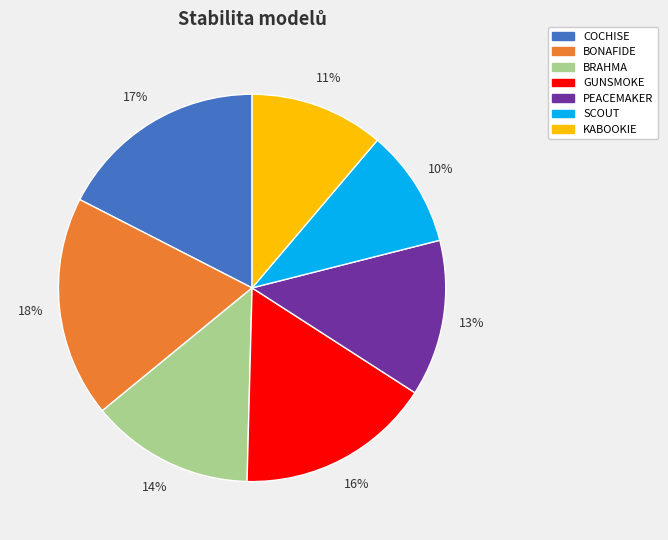

Is the sum of BONAFIDE and PEACEMAKER greater than half?

No